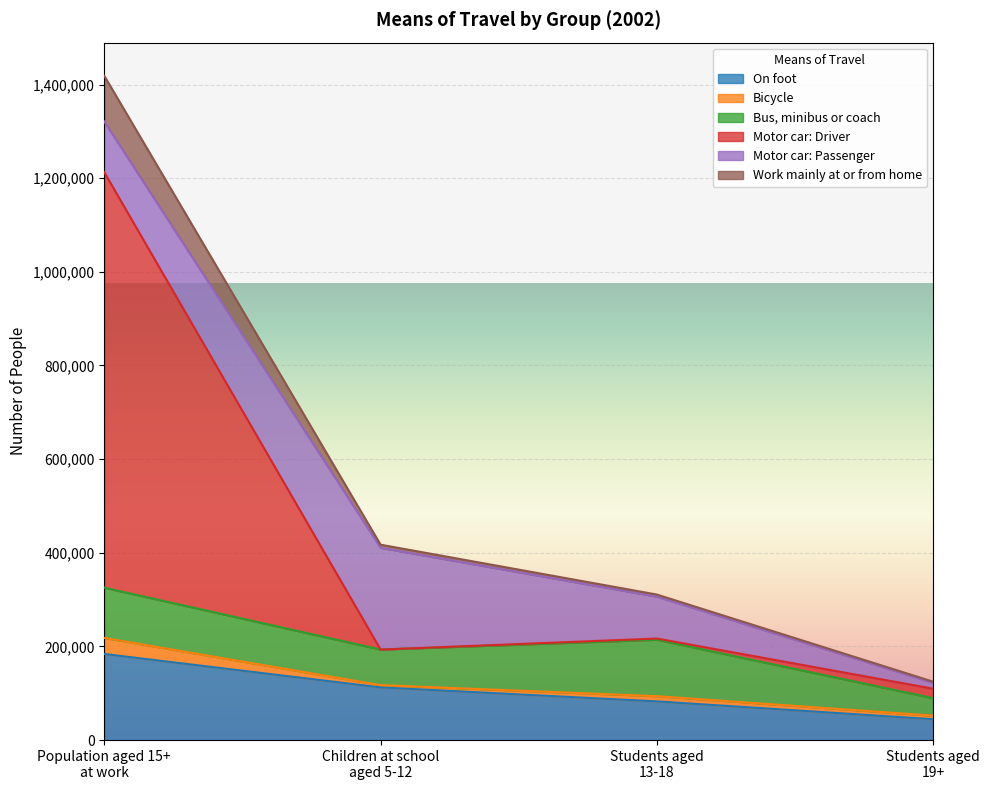

Where is Work mainly at or from home nearest to the value 771592?

Children at school
aged 5-12